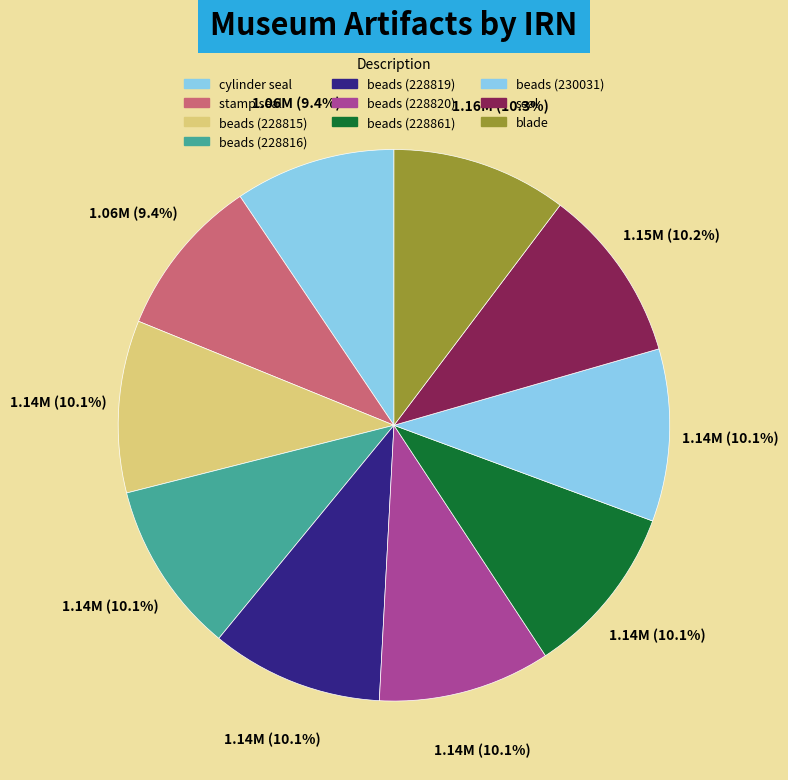

What percentage is the beads (228815) slice, to the nearest percent?

10%